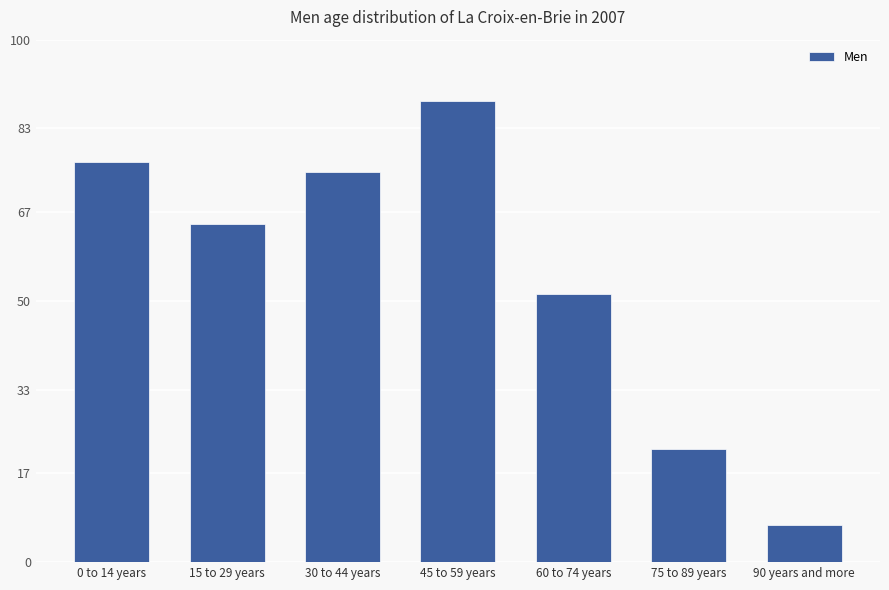

Read the value at 0 to 14 years.

76.5